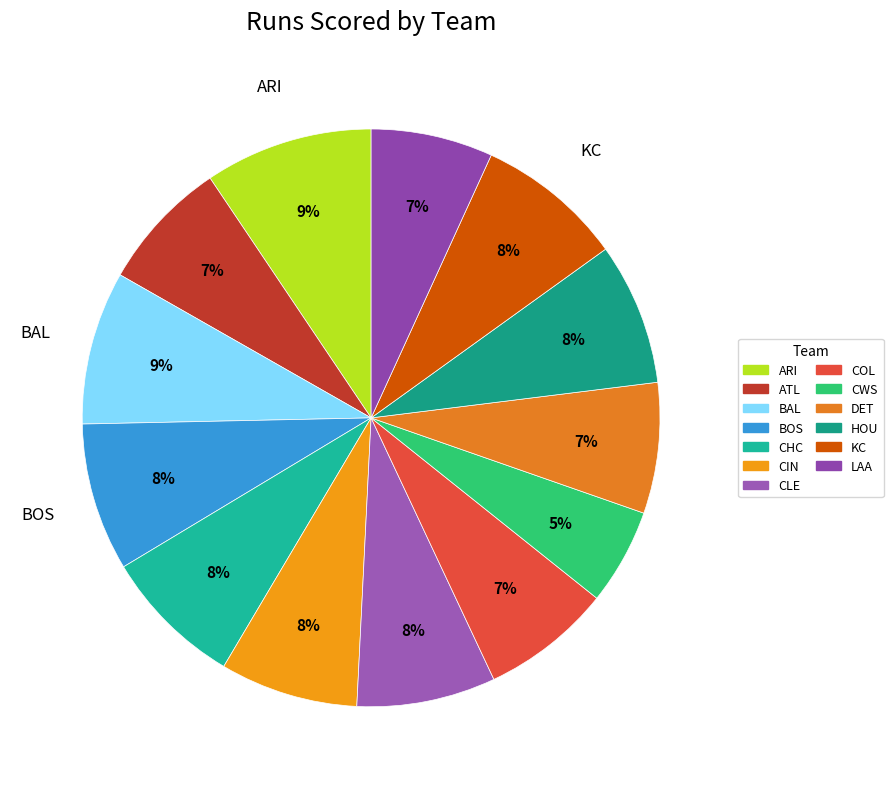

What portion of the pie excludes CIN?

92.3%